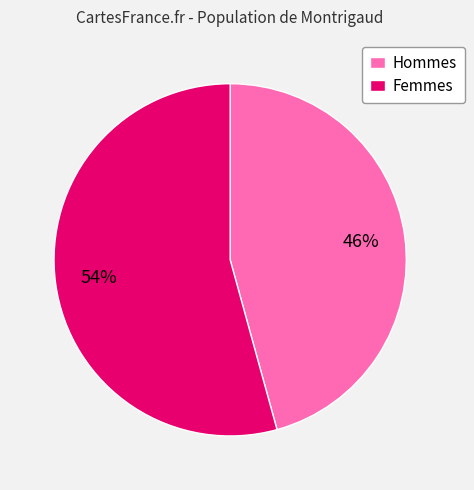

Which has a higher value, Femmes or Hommes?

Femmes